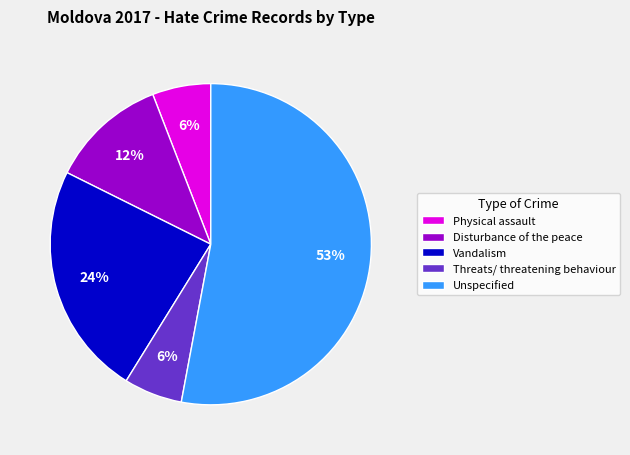

Which has a higher value, Disturbance of the peace or Vandalism?

Vandalism